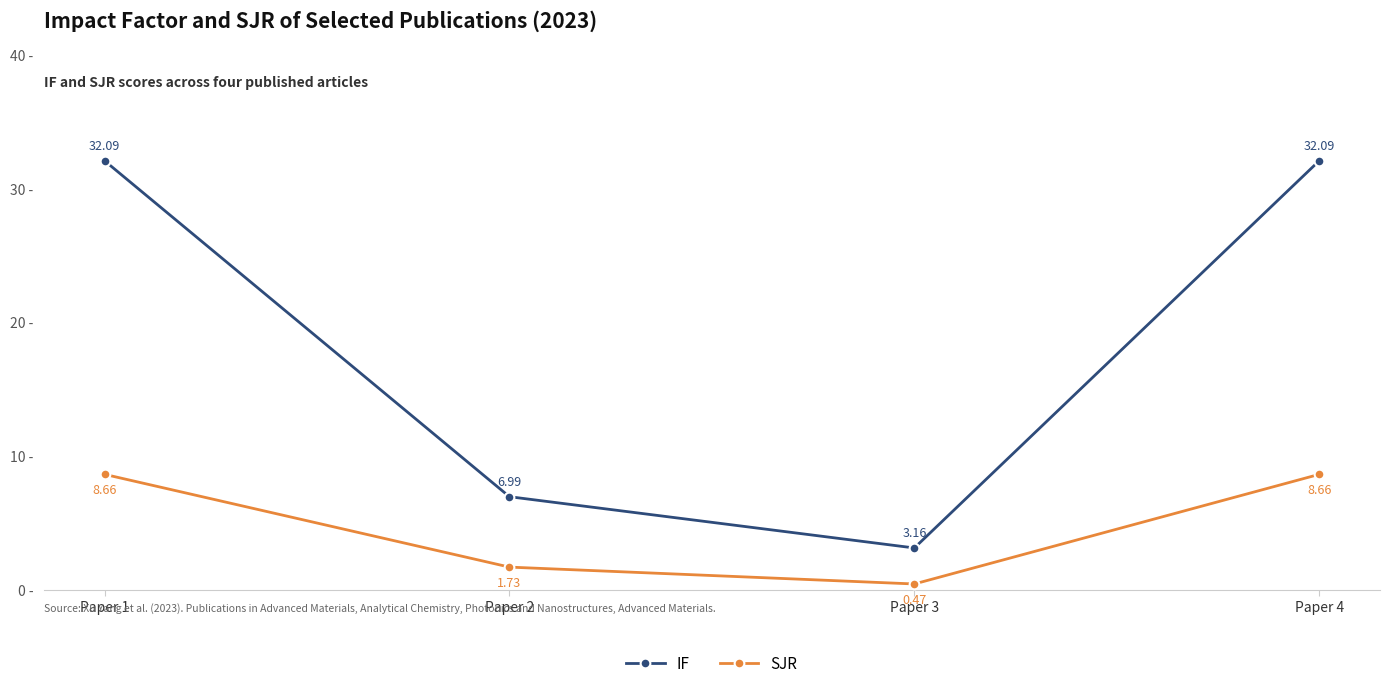

What is the difference between the highest and lowest values at Paper 4?

23.4